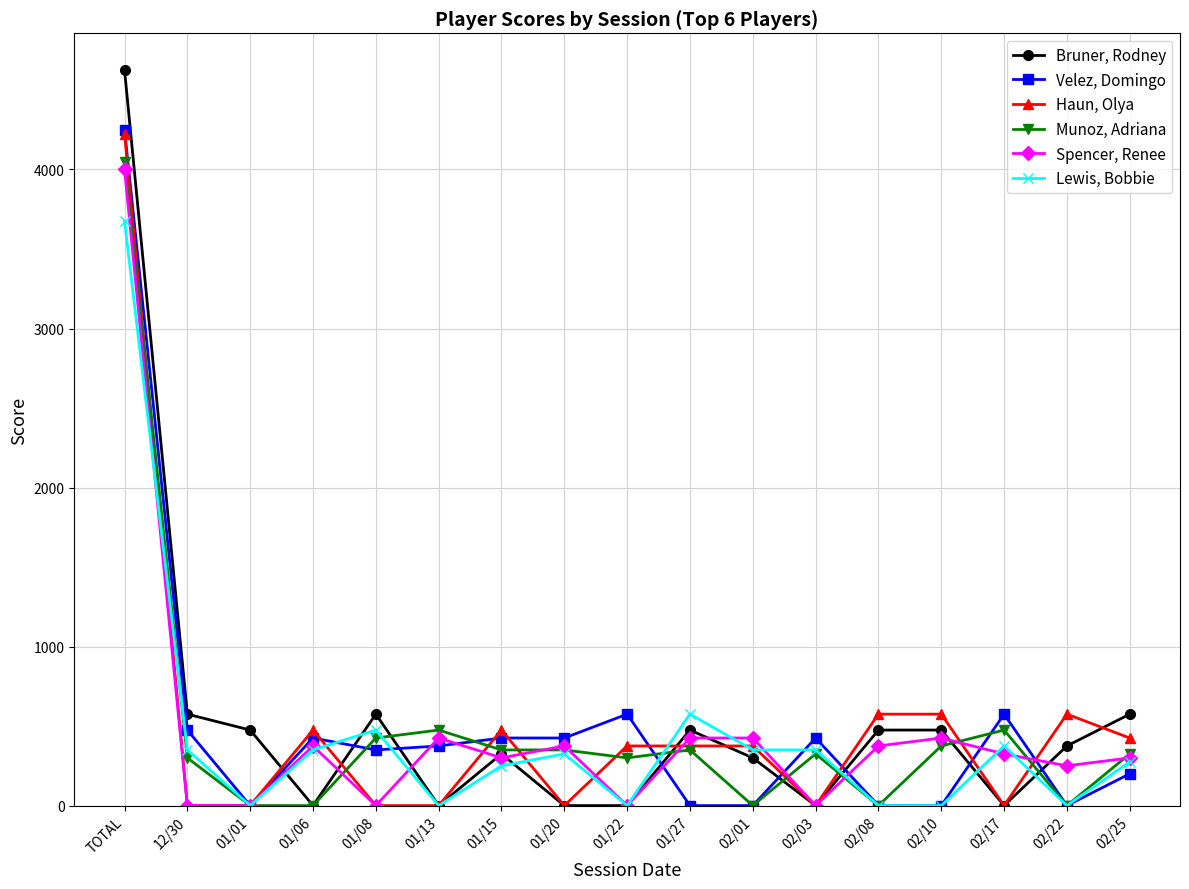

Which series has the largest range (max minus min)?

Bruner, Rodney